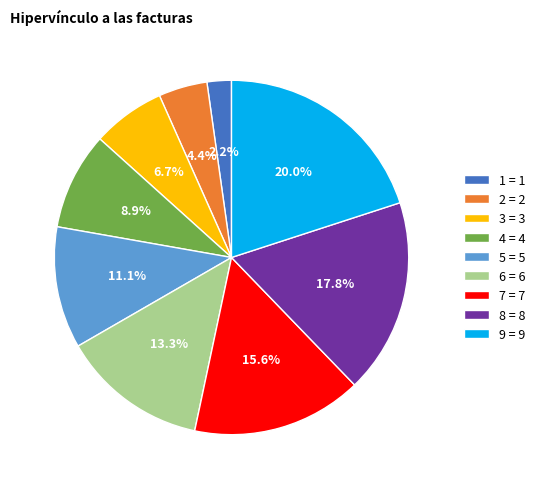

Is it true that 7 is 25% of the pie?

False